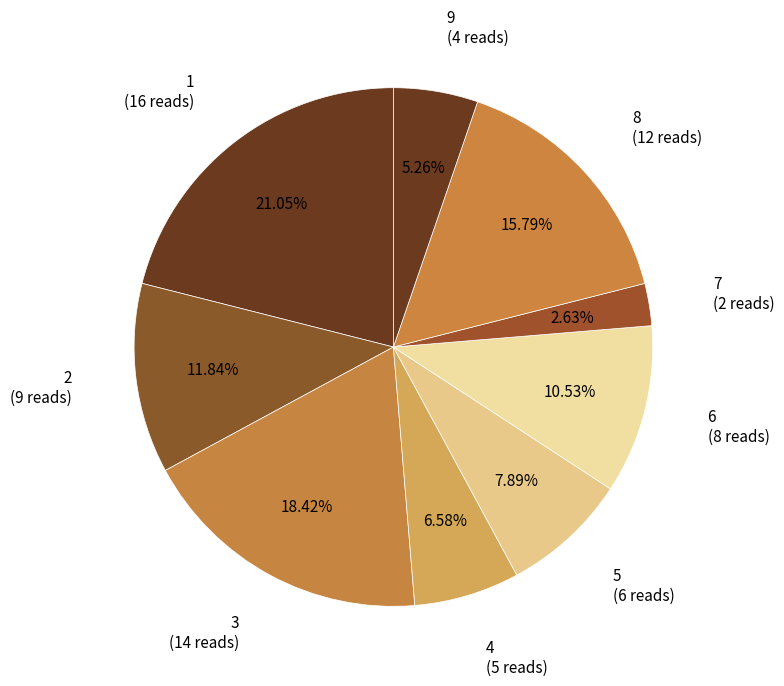

How many slices are in this pie chart?

9